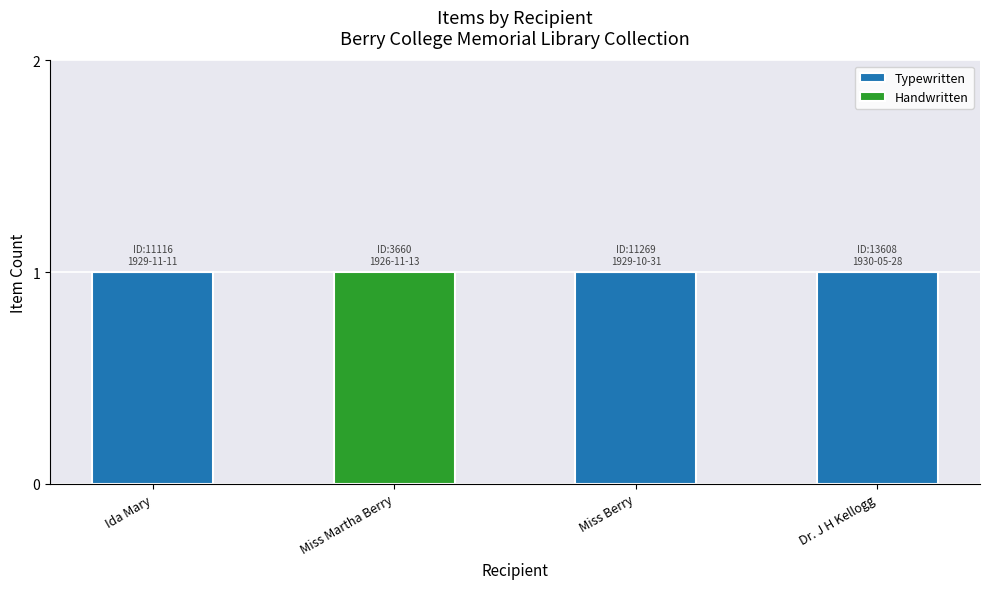

How many positive values does the Typewritten series have?

3